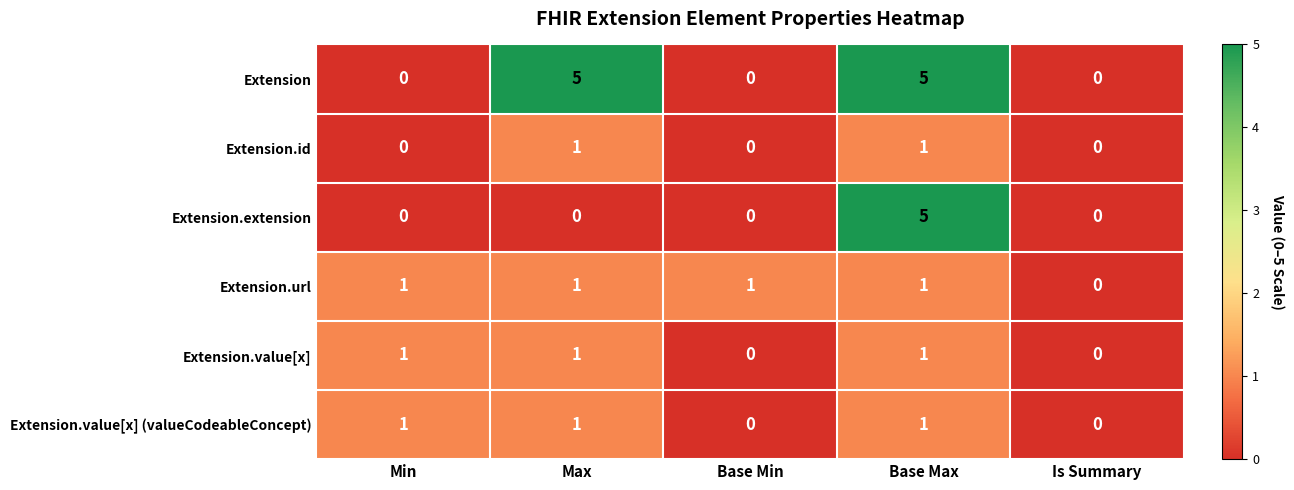

How many Extension.value[x] (valueCodeableConcept) values are between 0 and 1?

5